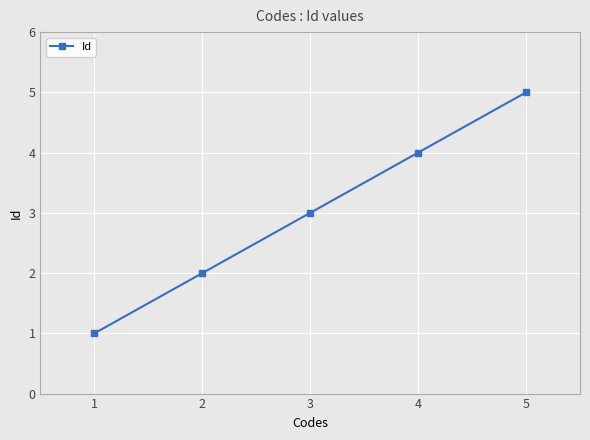

How many series are shown in this chart?

1